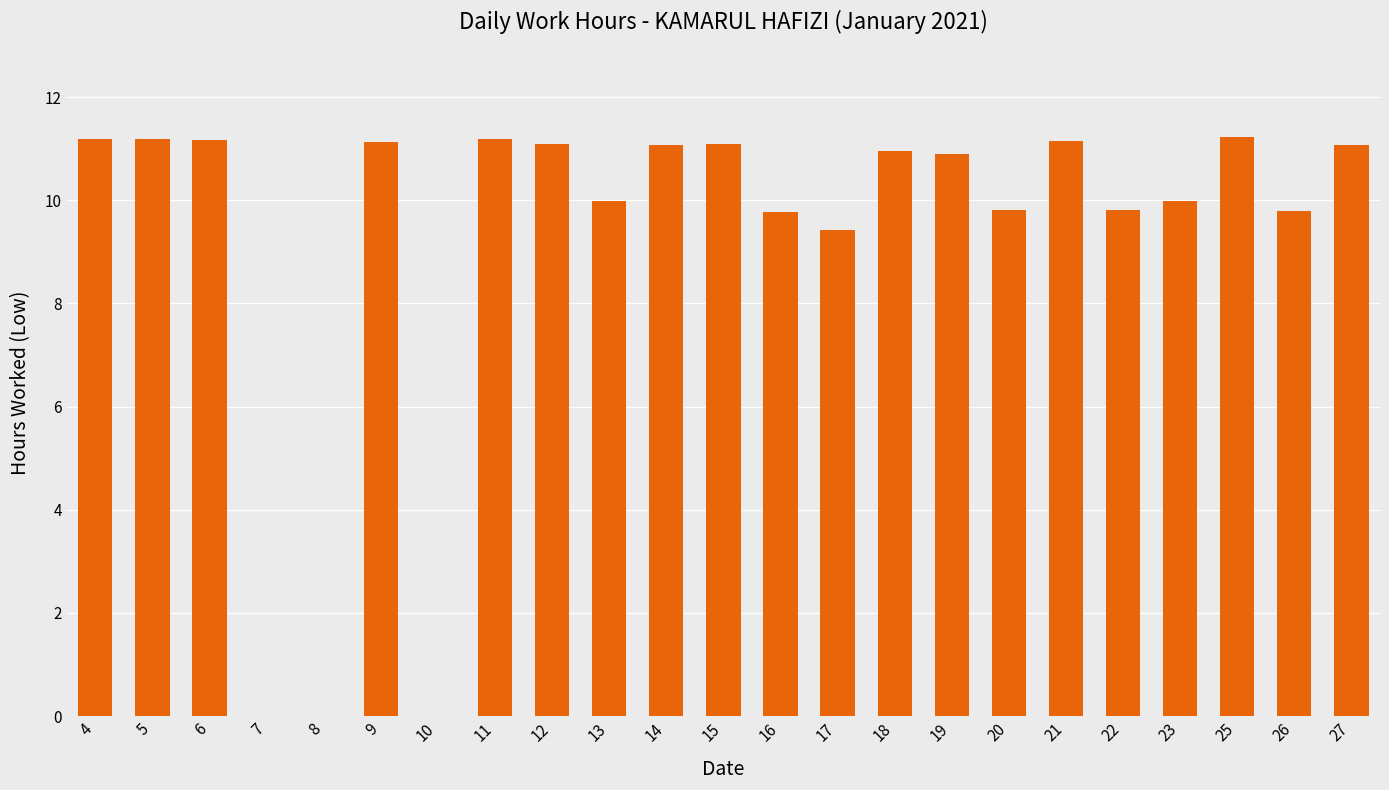

True or false: the data shows 2.2 at 13.

False